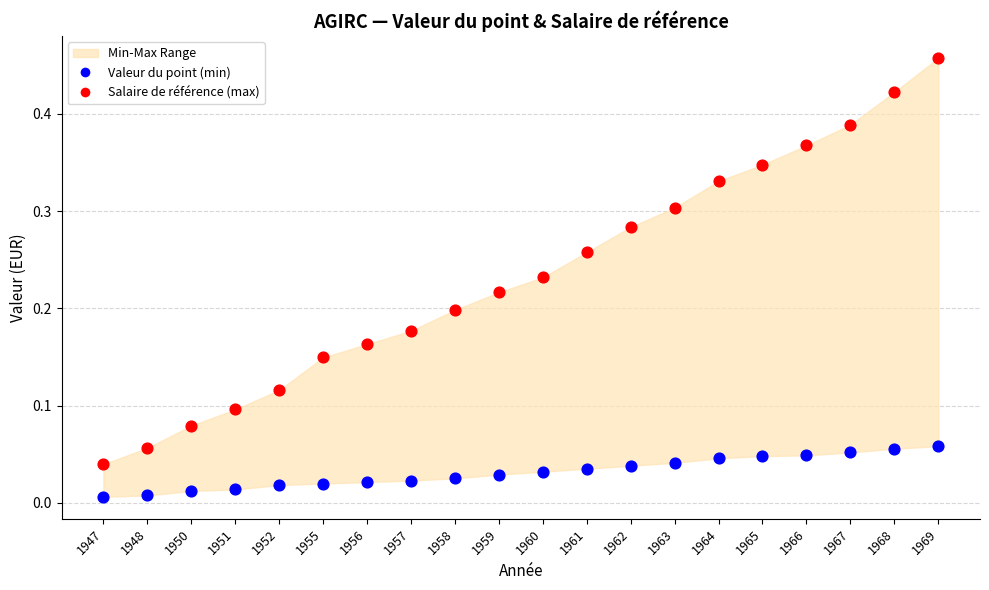

Which series reaches the maximum Y coordinate?

Salaire de référence (max)